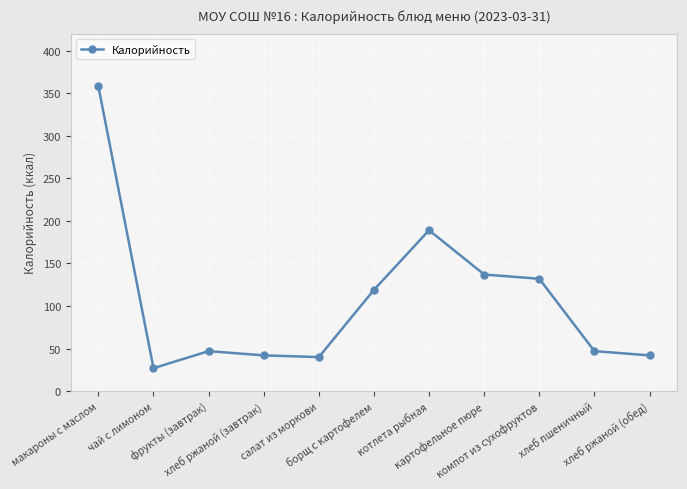

What is the label of the 4th point from the right?

картофельное пюре